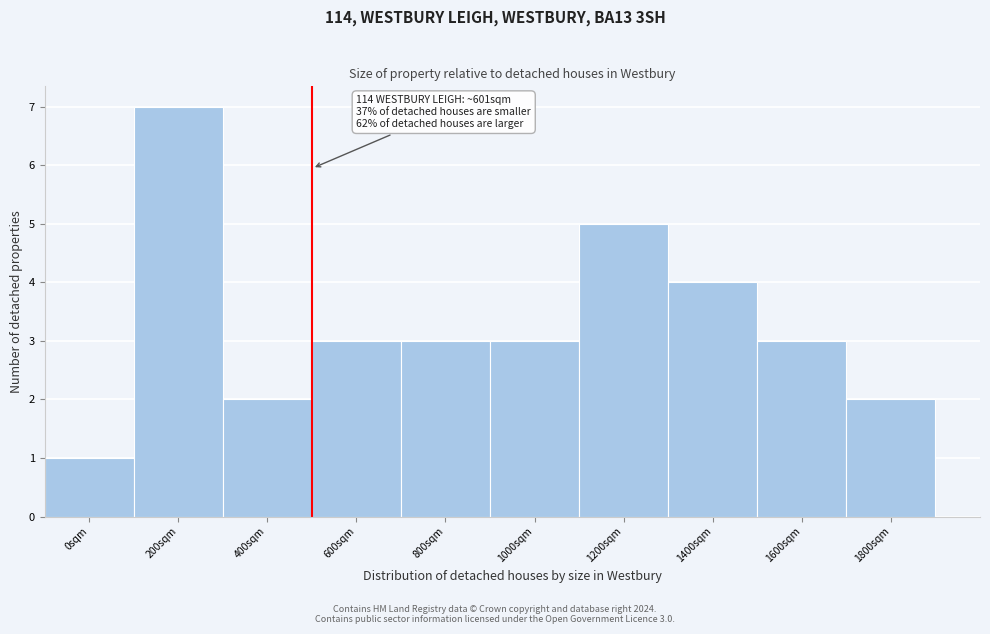

Reading right to left, what are all the values shown in this chart?

1800sqm=2	1600sqm=3	1400sqm=4	1200sqm=5	1000sqm=3	800sqm=3	600sqm=3	400sqm=2	200sqm=7	0sqm=1